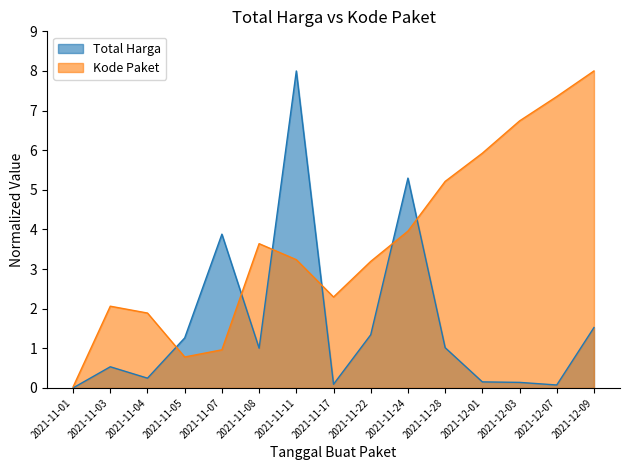

How many times do Kode Paket and Total Harga cross each other?

6